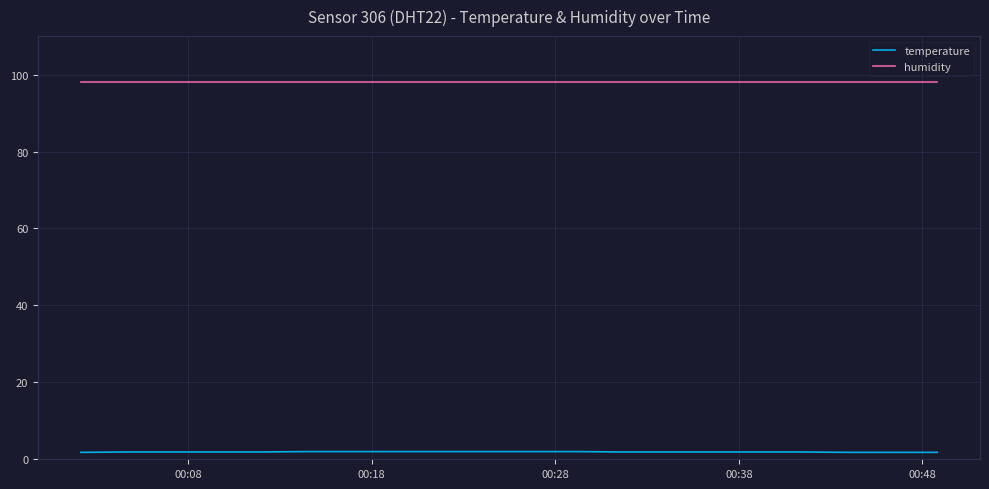

What is the maximum value shown in the chart?

98.2